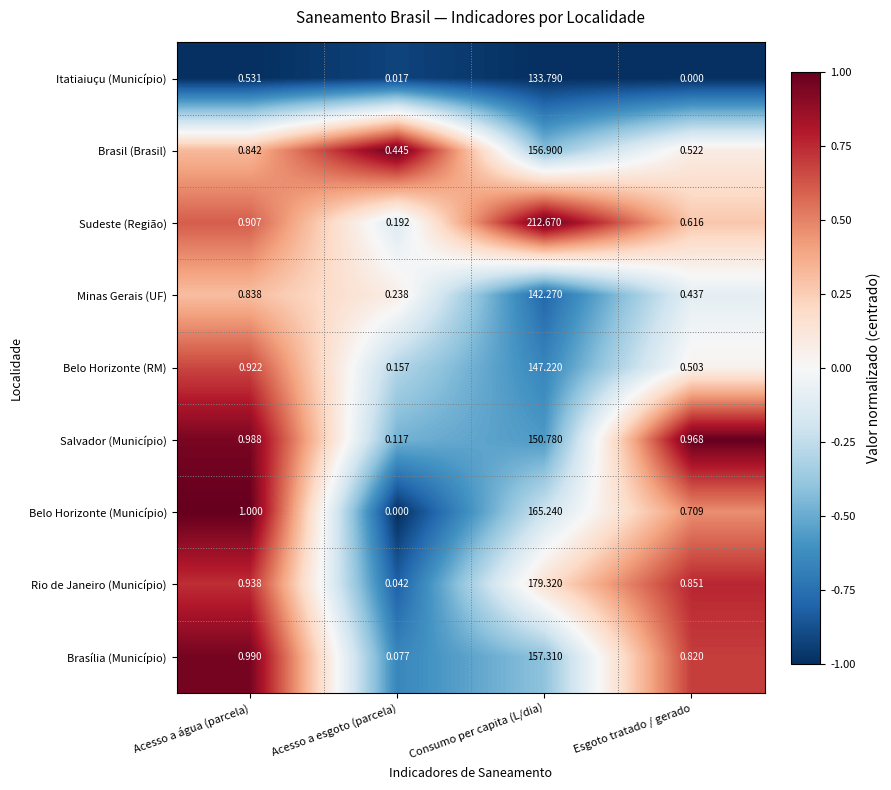

At how many categories does at least one series exceed 0?

4